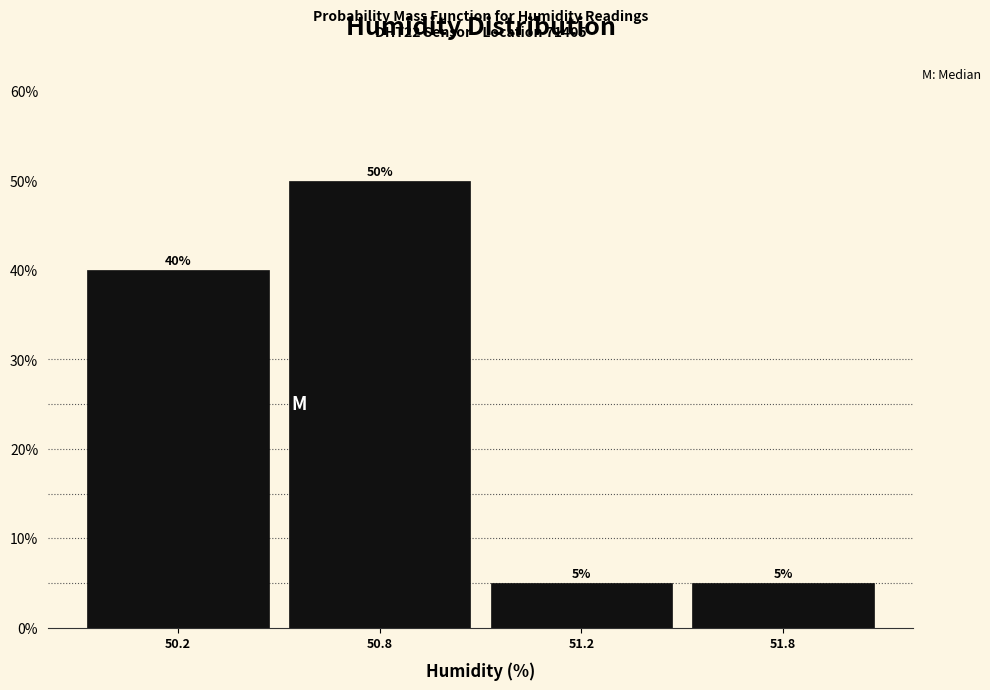

Reading left to right, transcribe all the data shown in this chart.

50.2=40	50.8=50	51.2=5	51.8=5